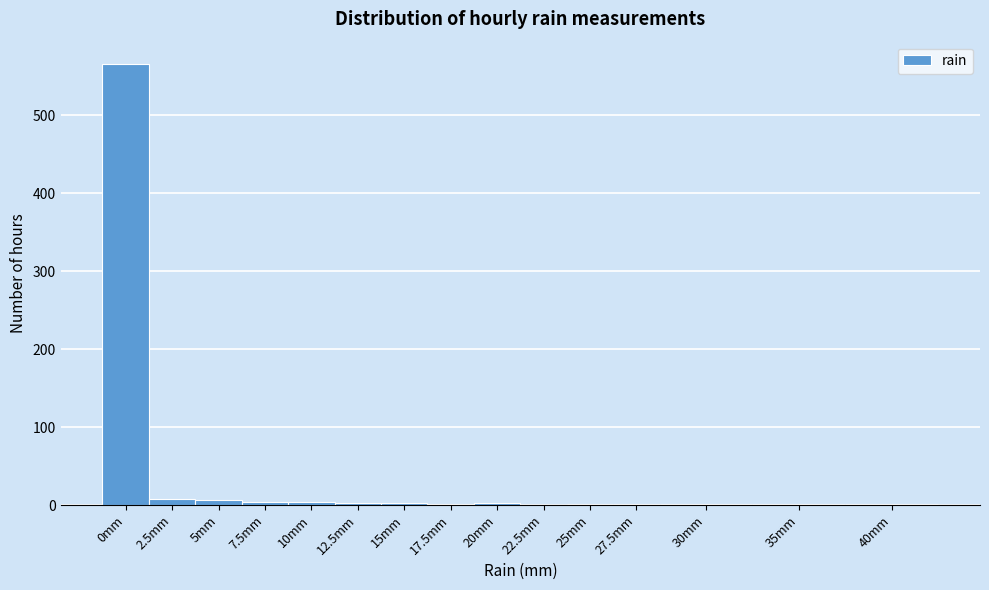

Which label corresponds to the largest value in the chart?

0mm